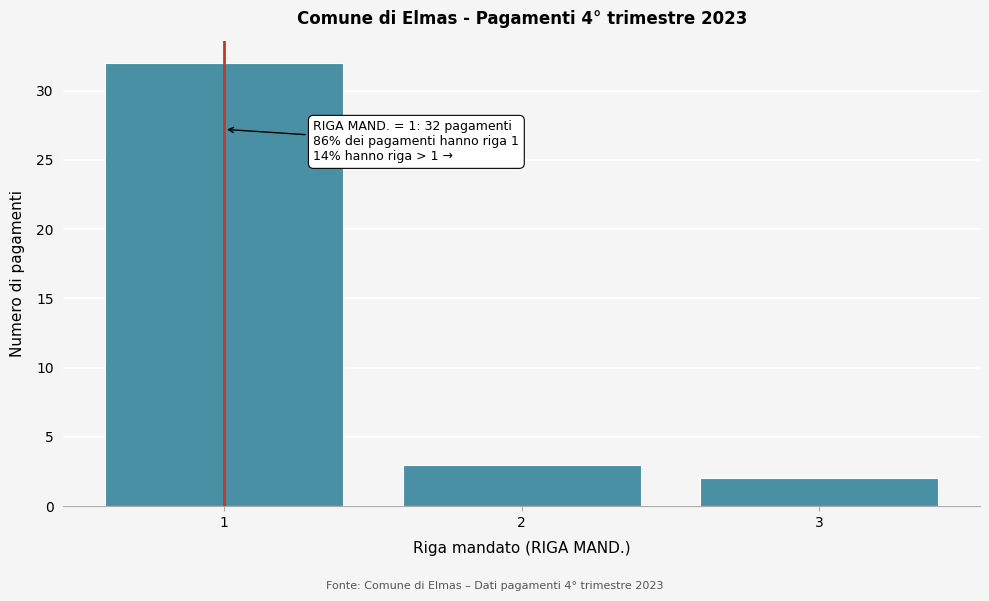

Reading left to right, what are all the values shown in this chart?

32	3	2